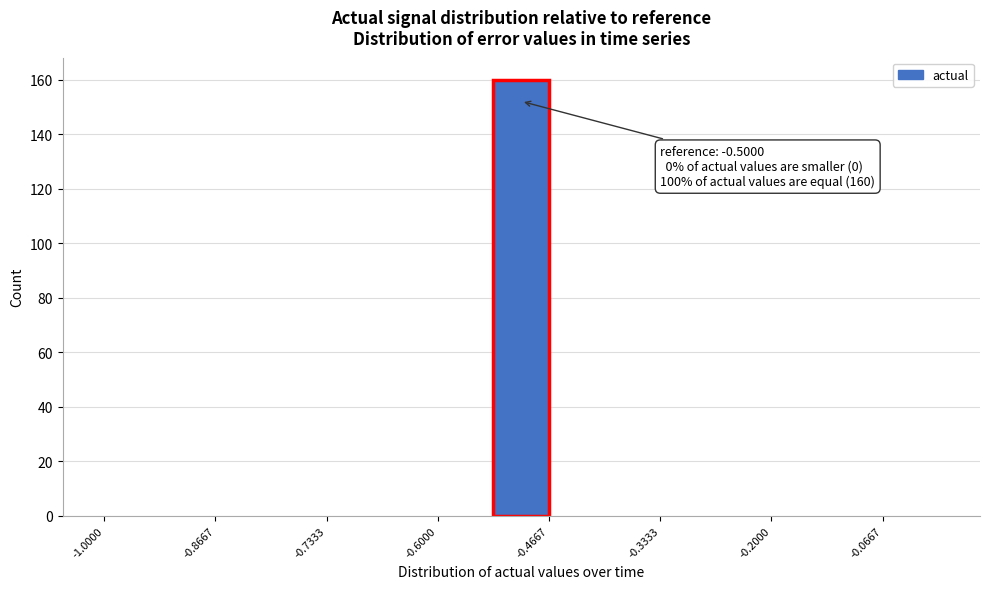

Read against the x-axis, roughly where is the centre of the tallest bar?

-0.50